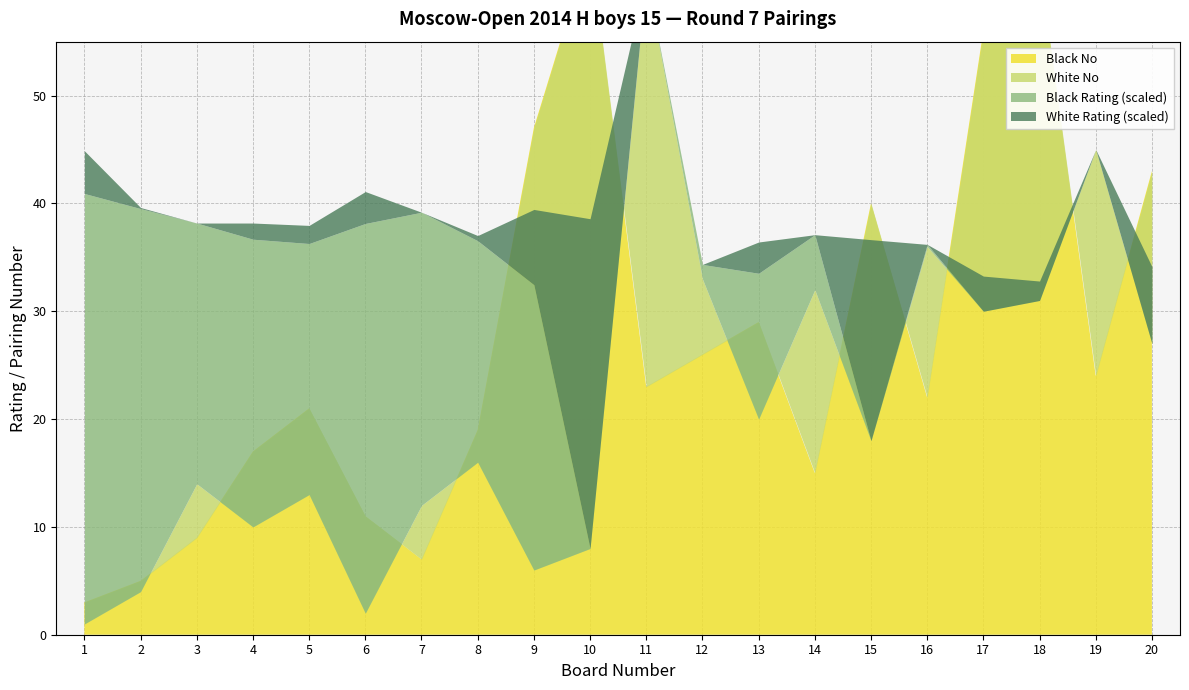

Where is the first local maximum for Black No?

5